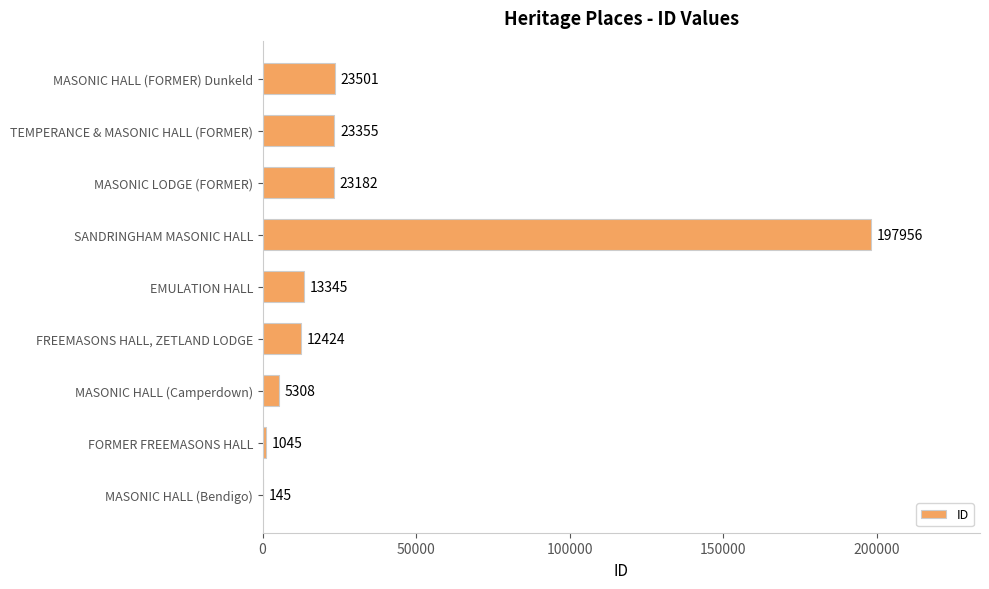

Are the bars horizontal?

Yes